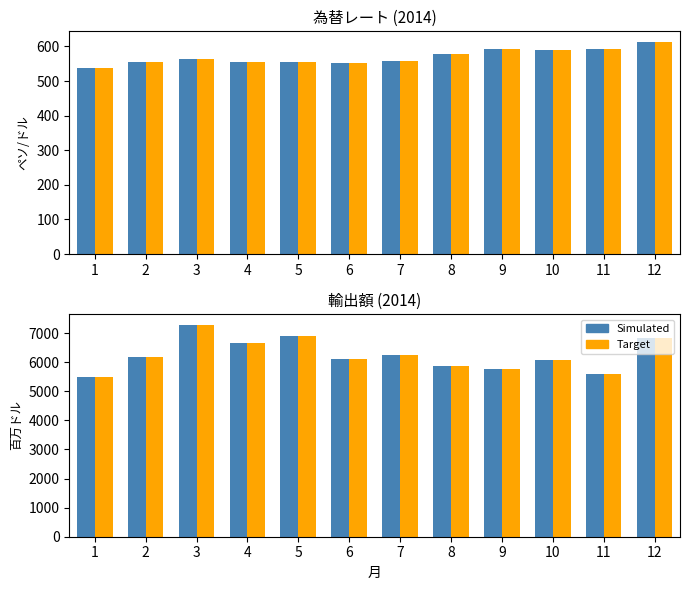

Rank the series by their maximum value, from lowest to highest.

為替, 為替 (Target), 輸出, 輸出 (Target)